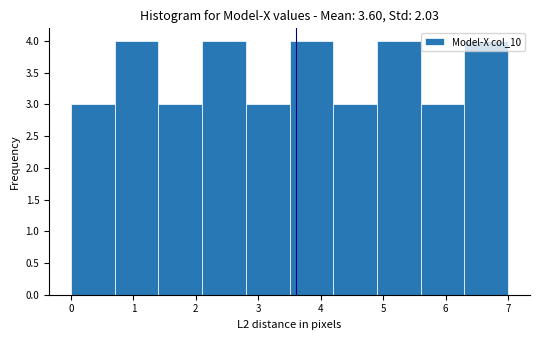

Reading left to right, transcribe this chart: for each bar, give the range it covers on the x-axis and its height. The values are not printed on the chart, so give them approximately, as read against the axis.

0.0 to 0.7: 3
0.7 to 1.4: 4
1.4 to 2.1: 3
2.1 to 2.8: 4
2.8 to 3.5: 3
3.5 to 4.2: 4
4.2 to 4.9: 3
4.9 to 5.6: 4
5.6 to 6.3: 3
6.3 to 7.0: 4